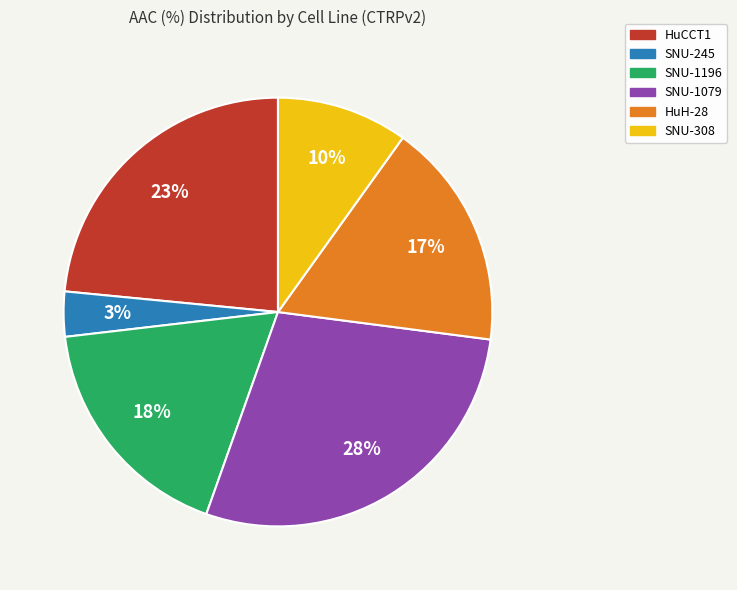

To the nearest percent, what is the combined percentage of SNU-308 and HuH-28?

27%